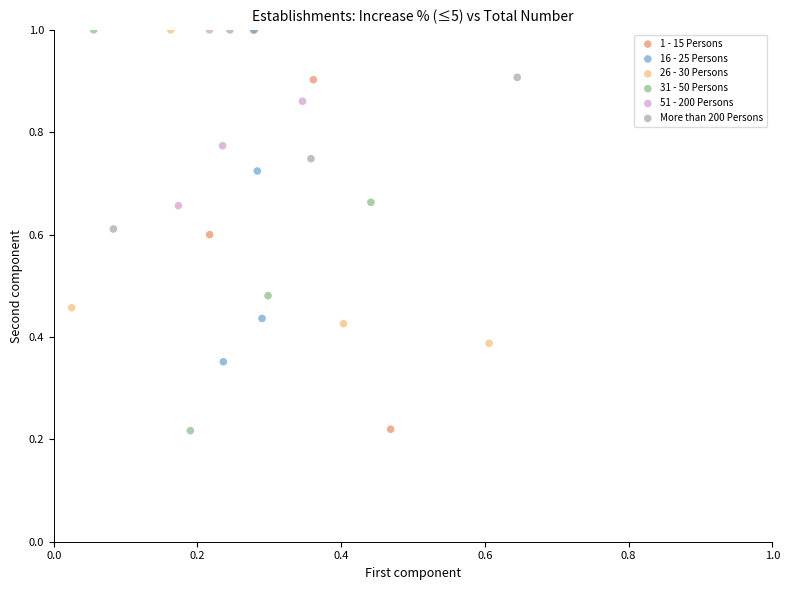

What are all the series names shown in the legend?

1 - 15 Persons, 16 - 25 Persons, 26 - 30 Persons, 31 - 50 Persons, 51 - 200 Persons, More than 200 Persons